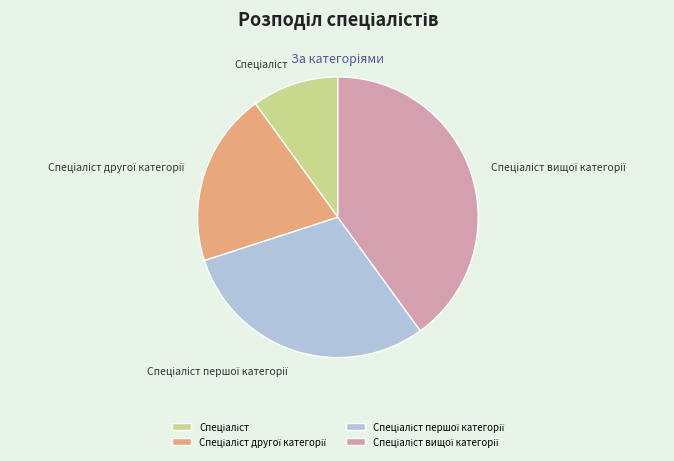

How many segments does this pie chart have?

4